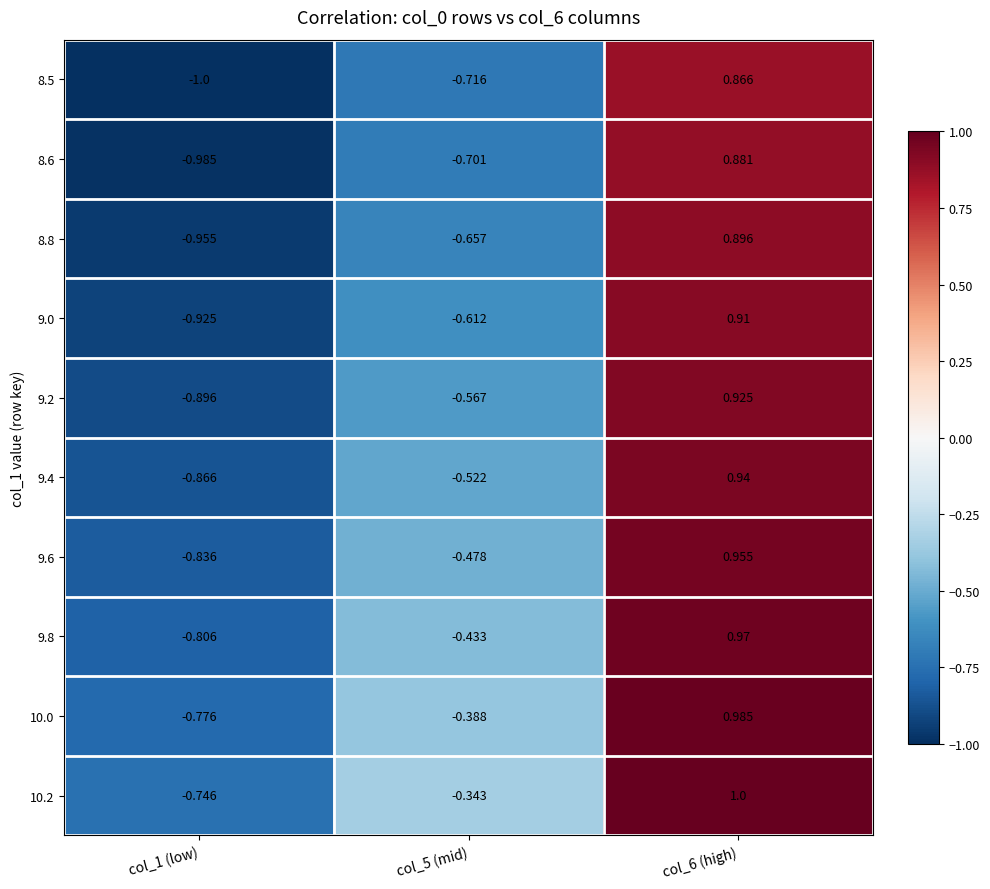

How many values in the 8.5 series are below 0?

2